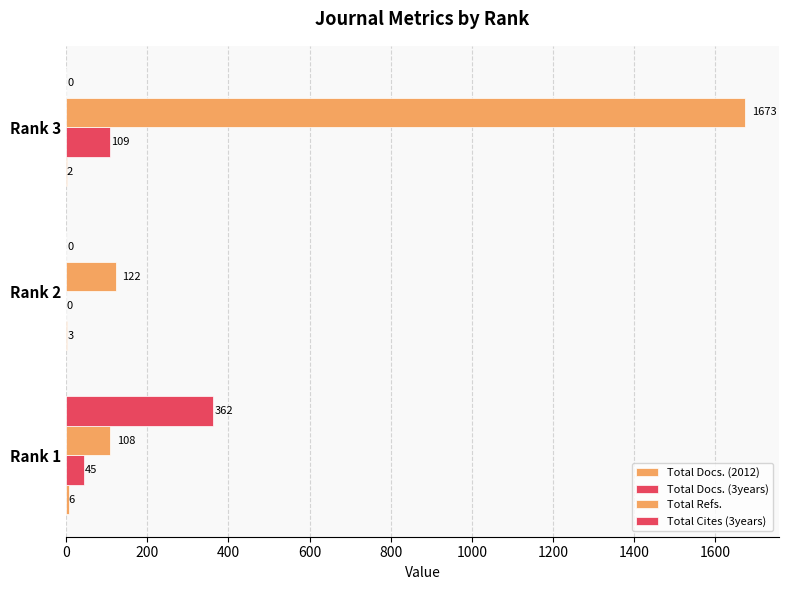

How many data points in Total Cites (3years) are above 0?

1